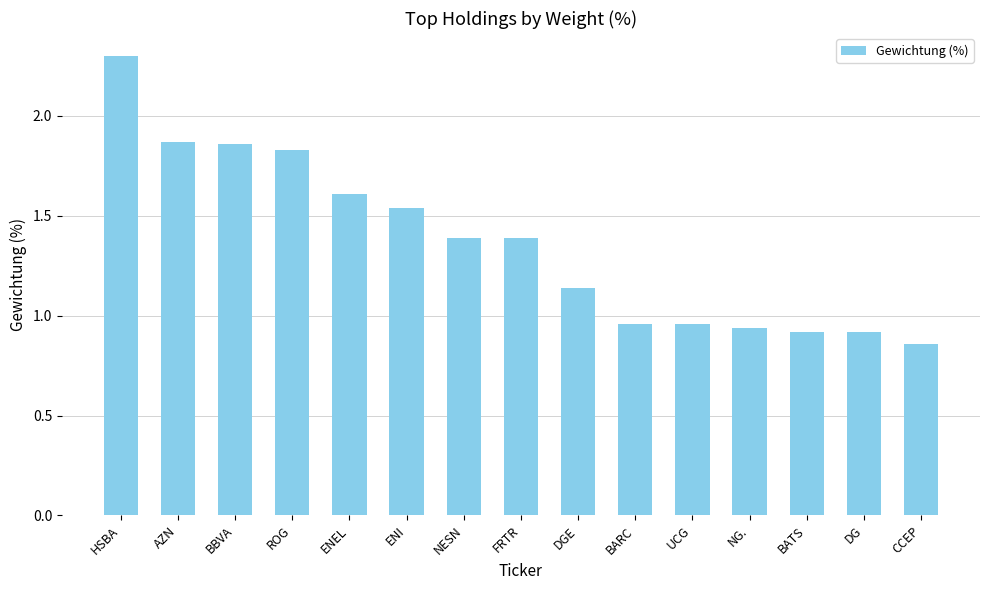

What position from the left is NESN?

7